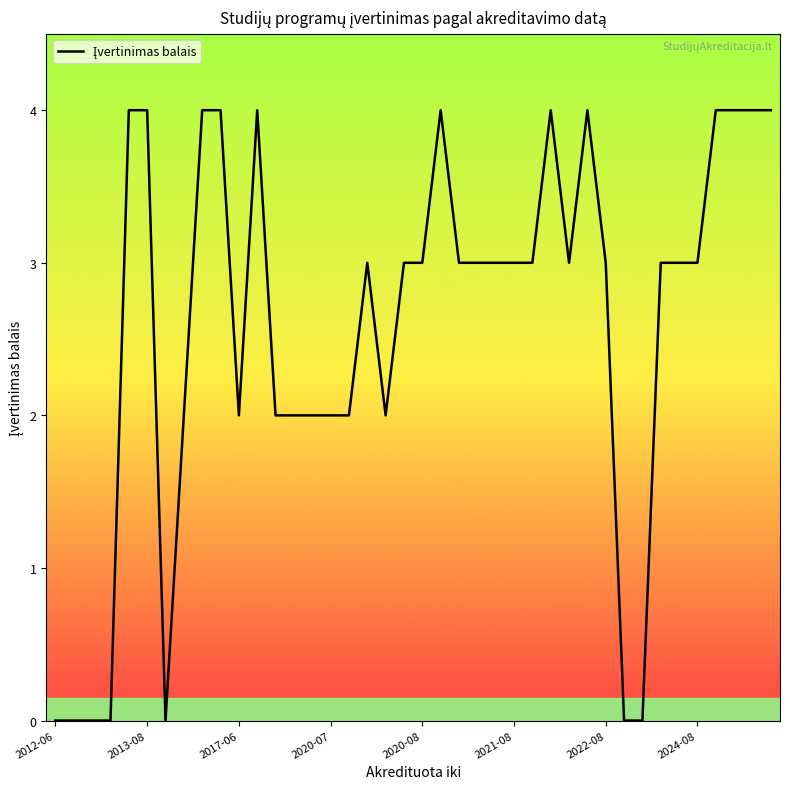

What position from the right is 19?

21